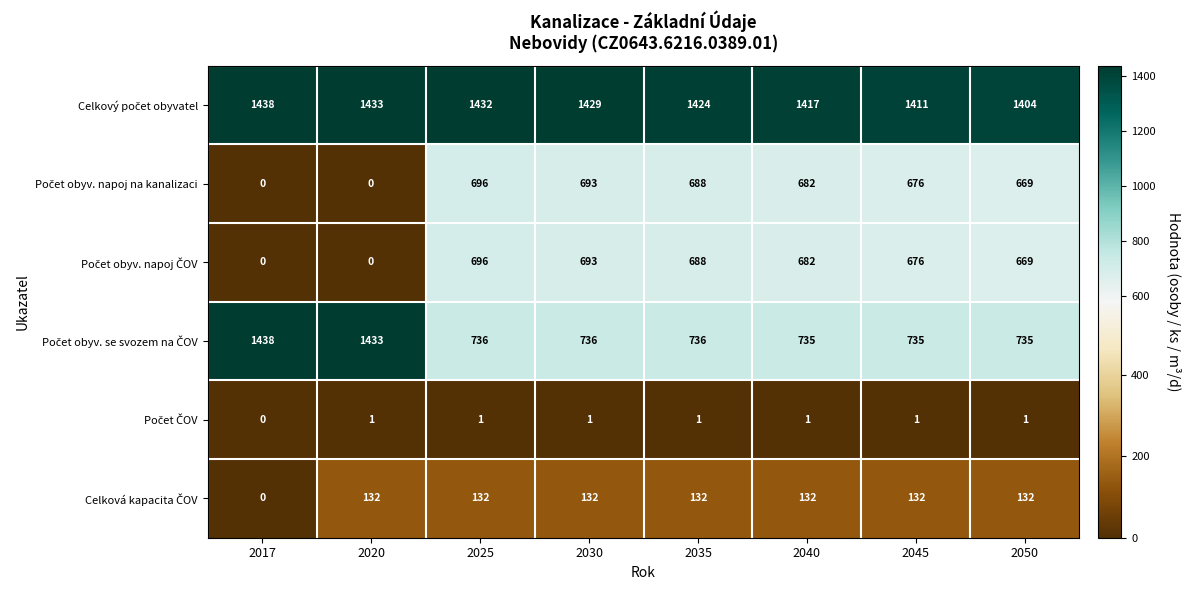

What is the difference between the highest and lowest values at 2040?

1416